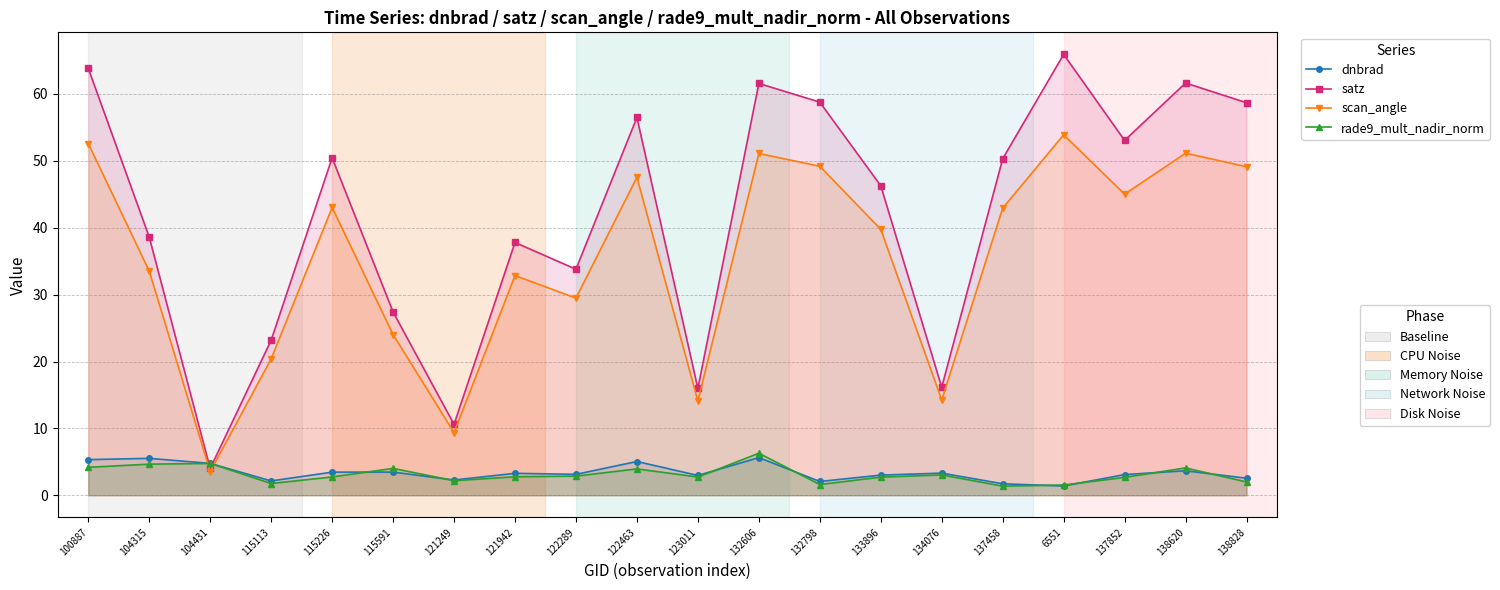

Does the chart display data point markers on the line(s)?

Yes